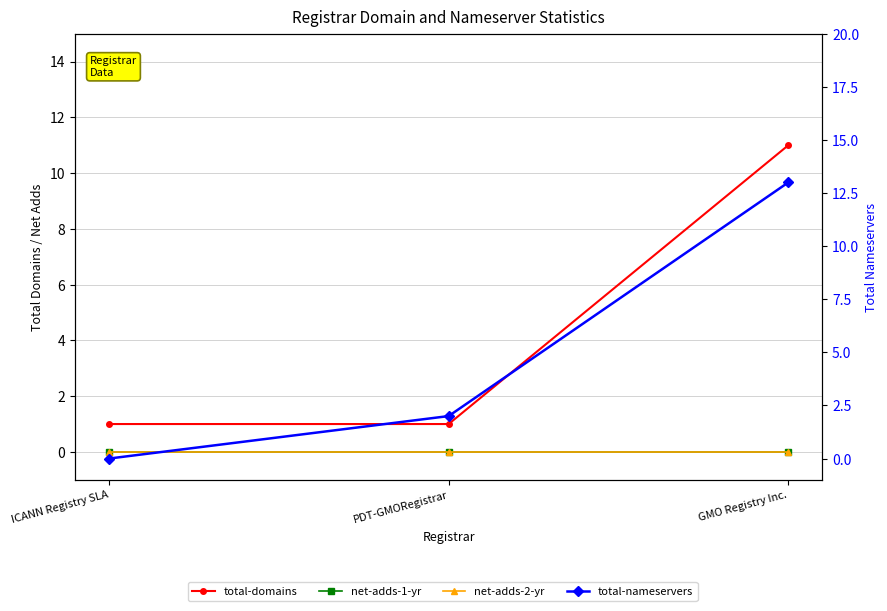

Is the value of total-domains at ICANN Registry SLA greater than the value of total-nameservers at ICANN Registry SLA?

Yes